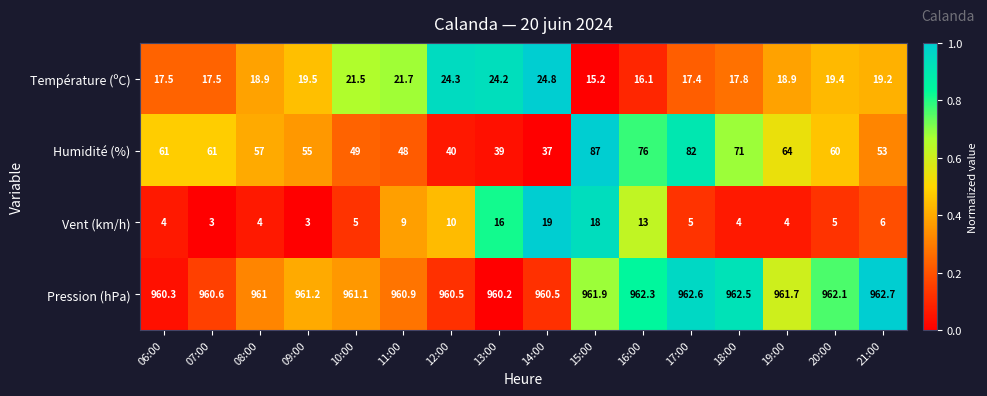

Between 09:00 and 21:00, which series saw the biggest shift?

Vent (km/h)